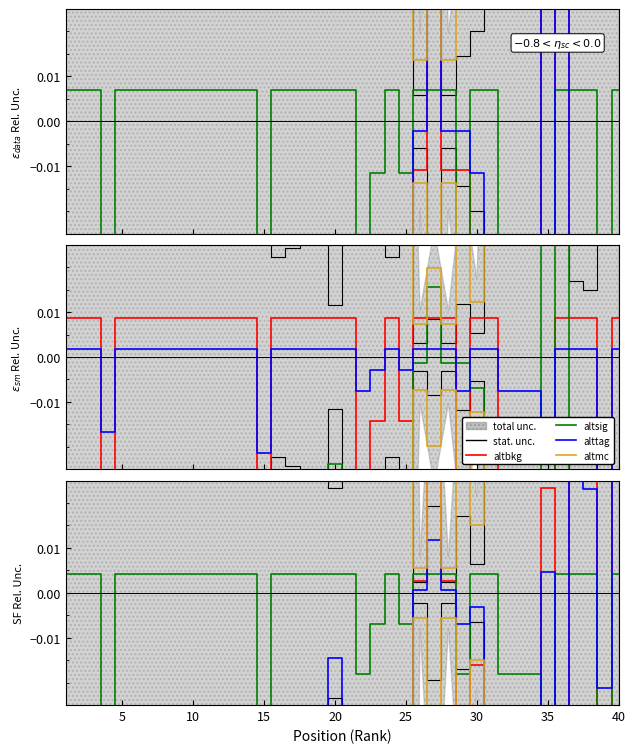

Which series has the widest spread of values?

altbkg